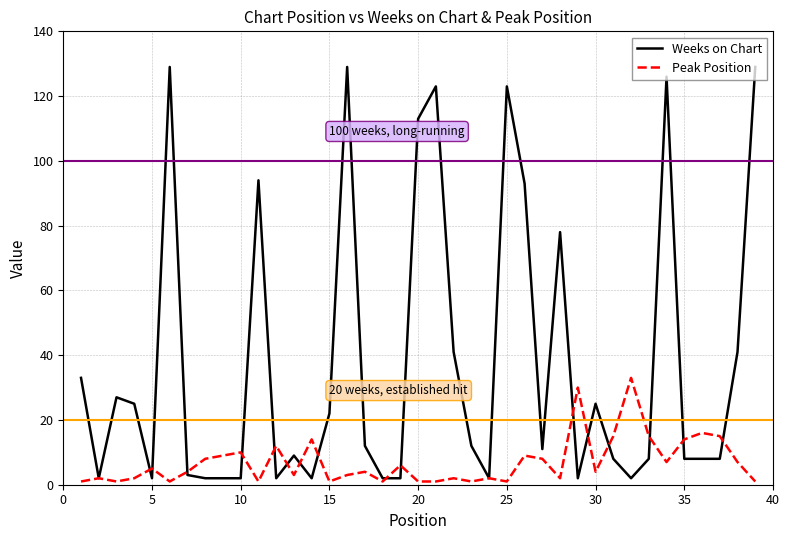

Which series has the widest spread of values?

Weeks on Chart